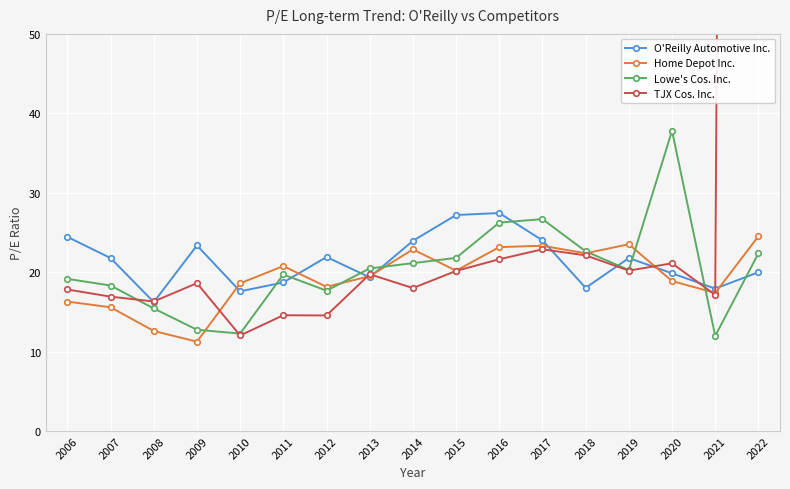

Which series has the largest total across all categories?

TJX Cos. Inc.